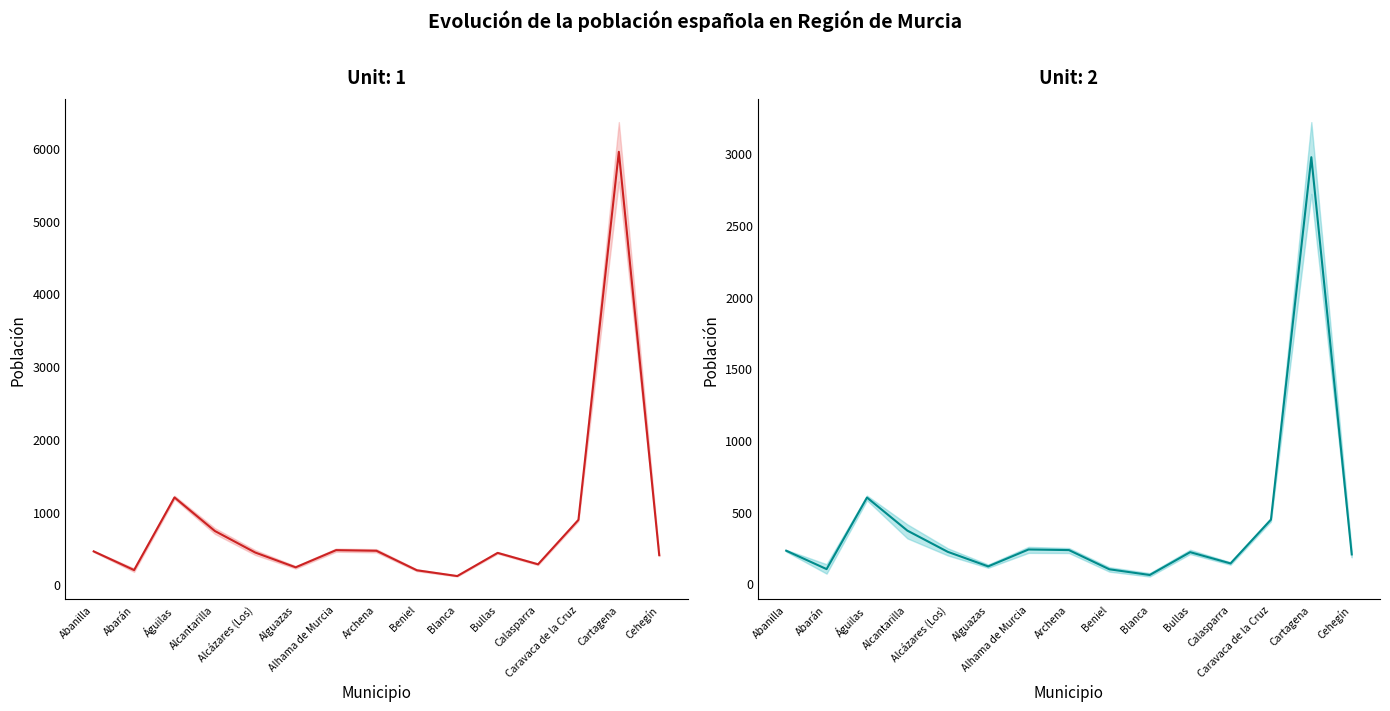

What is the maximum value shown in the chart?

5946.0